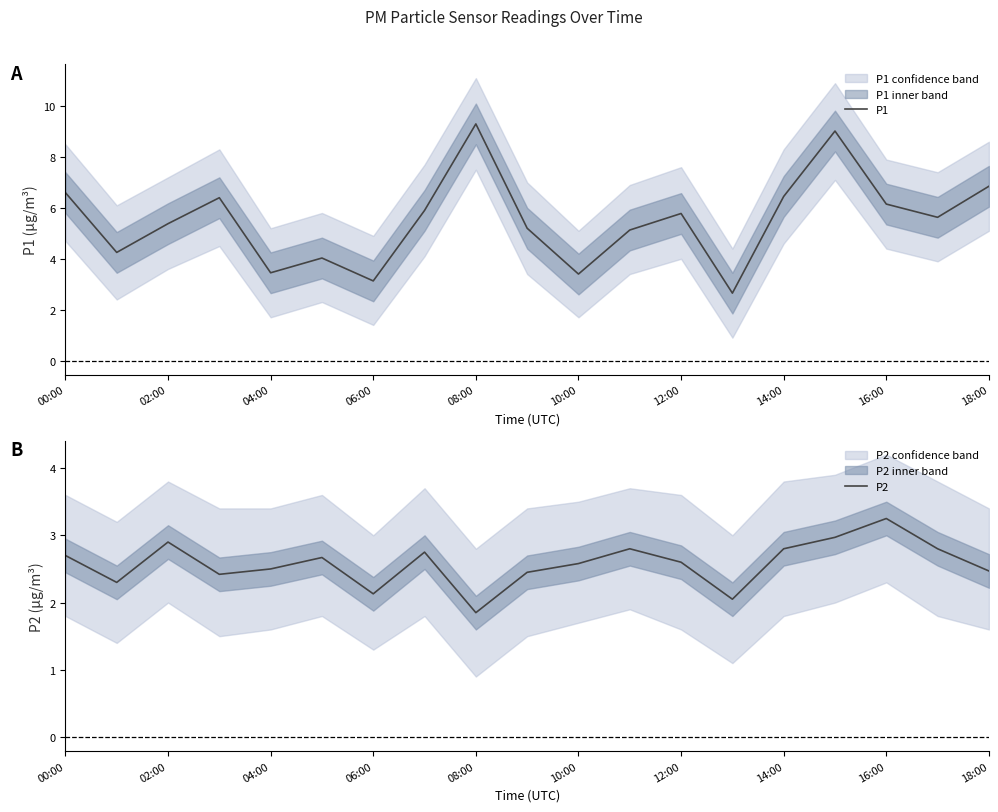

Reading right to left, list all the values displayed in this chart.

P1: 6.8	5.6	6.2	9.0	6.5	2.6	5.8	5.1	3.4	5.2	9.3	5.9	3.1	4.0	3.5	6.4	5.4	4.2	6.6
P2: 2.5	2.8	3.2	3.0	2.8	2.0	2.6	2.8	2.6	2.5	1.9	2.8	2.1	2.7	2.5	2.4	2.9	2.3	2.7